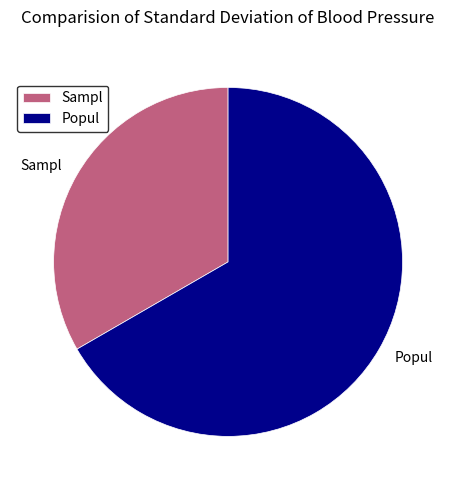

Is there any slice that represents more than half of the pie?

Yes